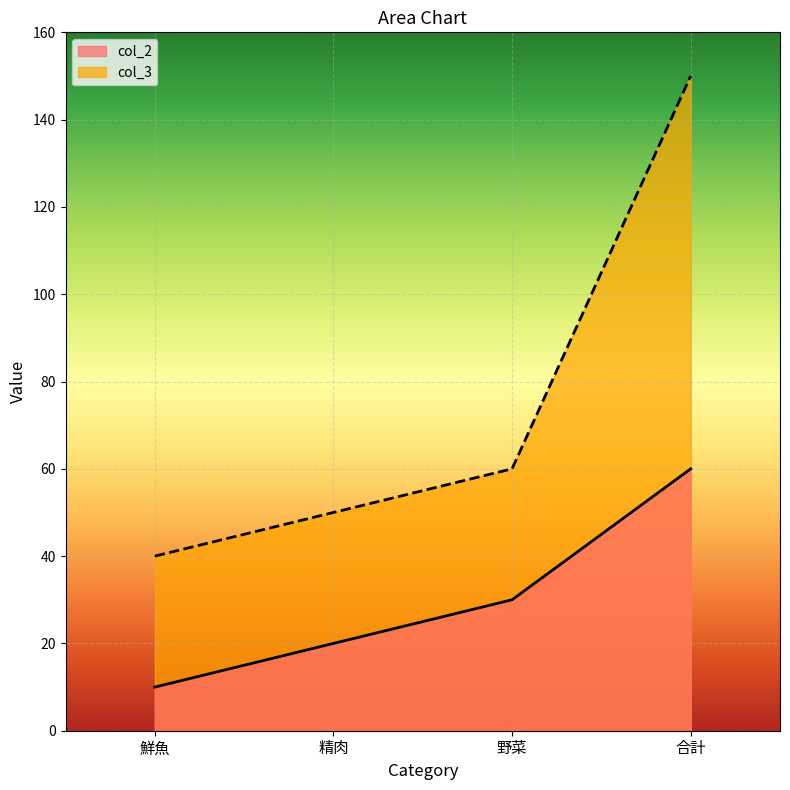

The col_2 series shows 6 at 精肉. True or false?

False